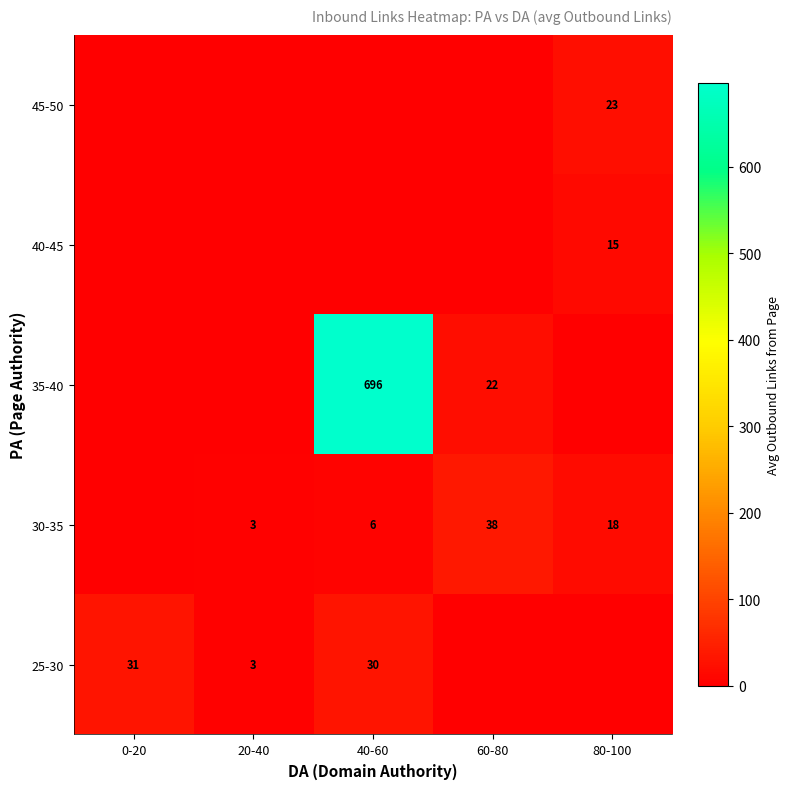

True or false: 30-35 has a value of 5 at 20-40.

False